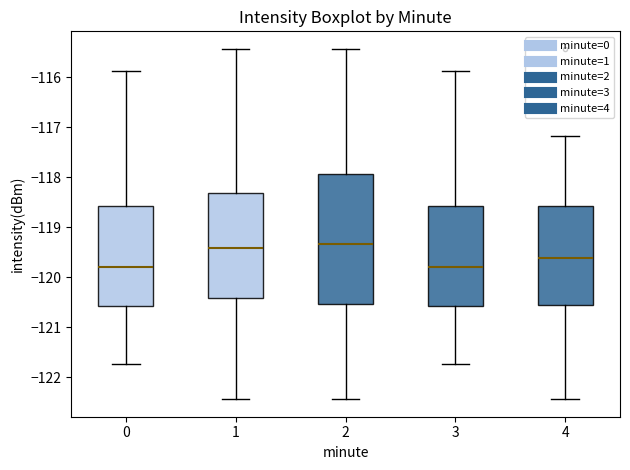

Which box is the tallest, from its lower edge to its upper edge?

2